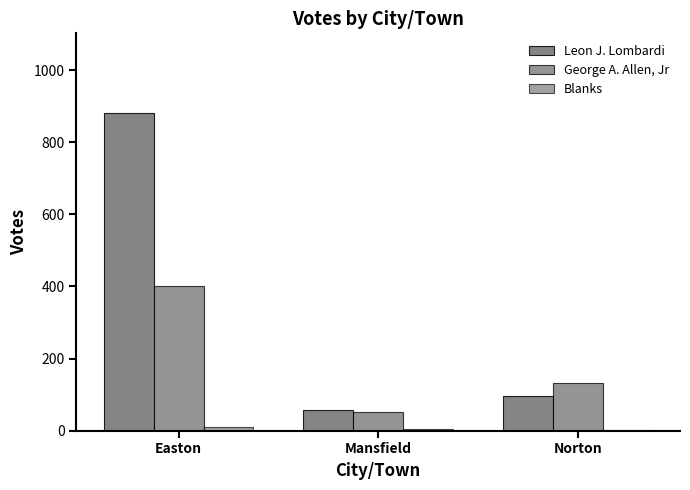

Reading right to left, list all the values displayed in this chart.

Leon J. Lombardi: Norton=95	Mansfield=58	Easton=882
George A. Allen, Jr: Norton=132	Mansfield=51	Easton=400
Blanks: Norton=1	Mansfield=4	Easton=10